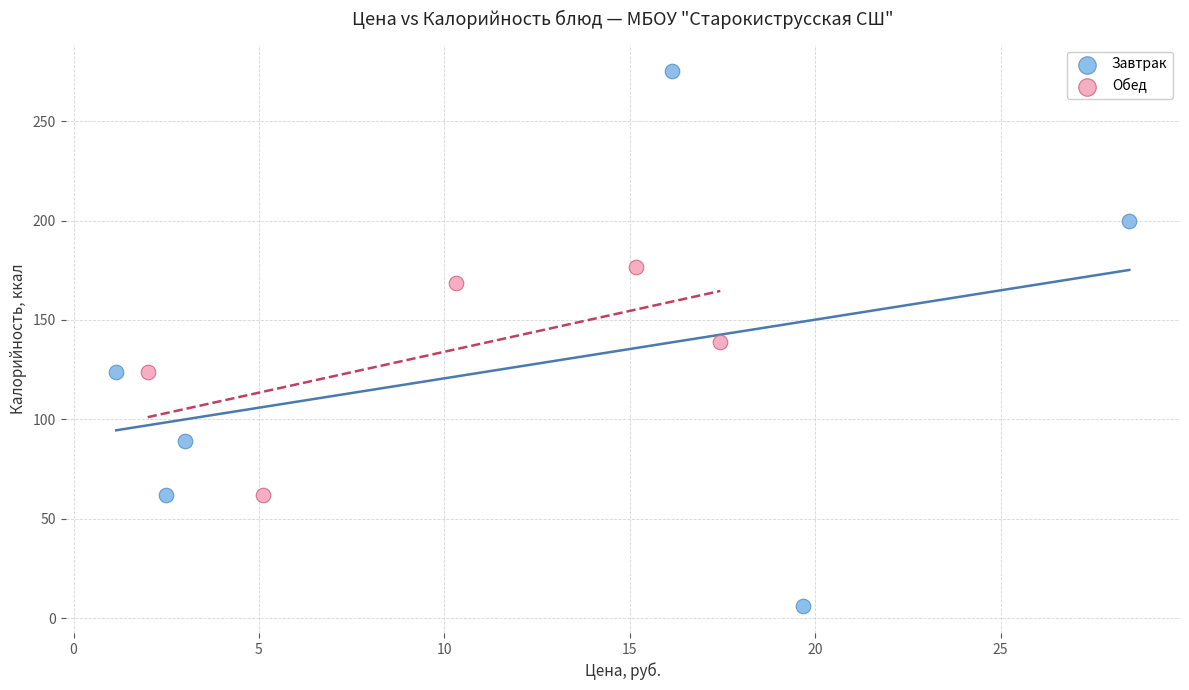

Which series has the largest Y range (max minus min)?

Завтрак